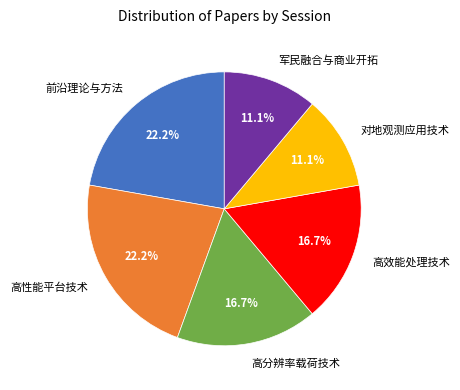

To the nearest percent, what percentage of the pie is 高效能处理技术?

17%